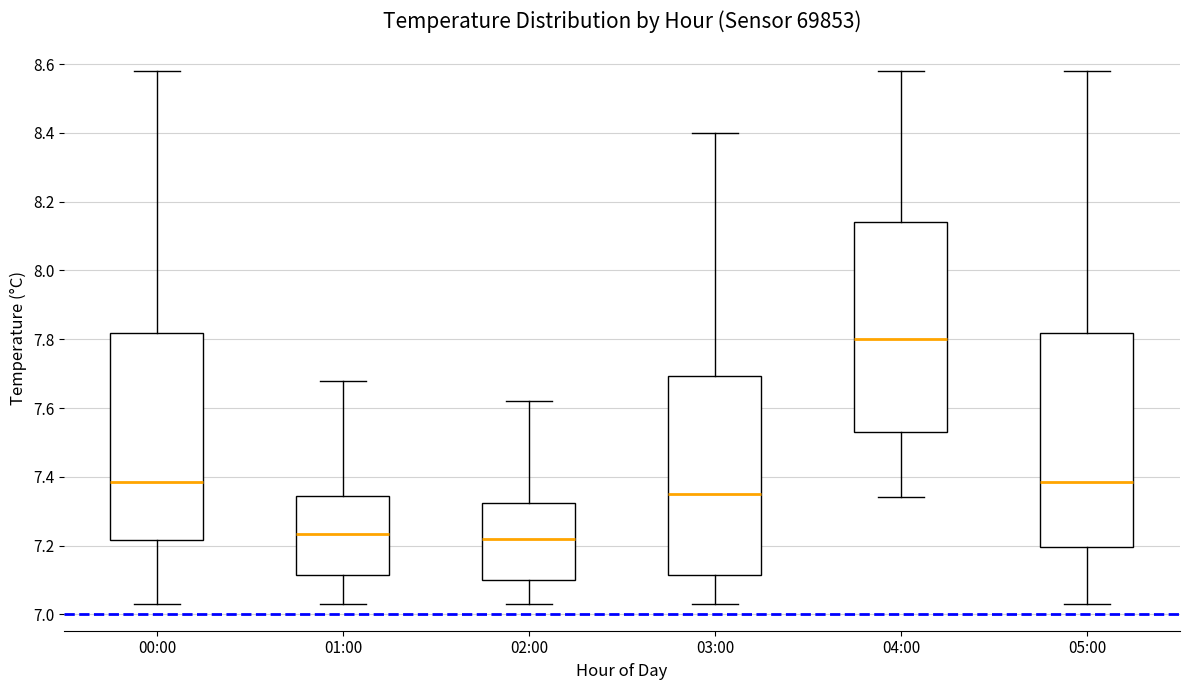

Reading left to right, read every box against the y-axis: the position of its median line, the range the box covers, and the ends of its whiskers. The values are not printed on the chart, so give them approximately, as read against the axis.

00:00: median 7.38, box 7.22 to 7.82, whiskers 7.04 to 8.58
01:00: median 7.24, box 7.12 to 7.34, whiskers 7.04 to 7.68
02:00: median 7.22, box 7.10 to 7.32, whiskers 7.04 to 7.62
03:00: median 7.36, box 7.12 to 7.70, whiskers 7.04 to 8.40
04:00: median 7.80, box 7.54 to 8.14, whiskers 7.34 to 8.58
05:00: median 7.38, box 7.20 to 7.82, whiskers 7.04 to 8.58